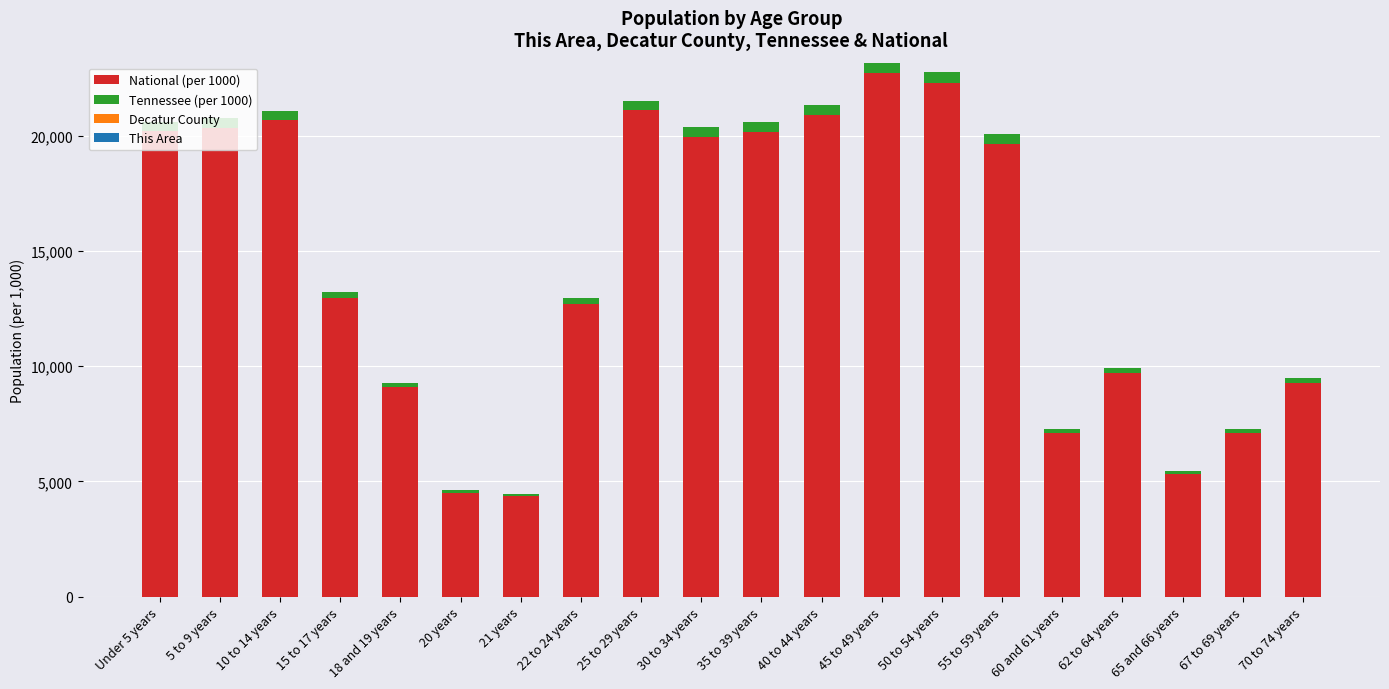

The value of National (per 1000) at 18 and 19 years is 9086.1. True or false?

True